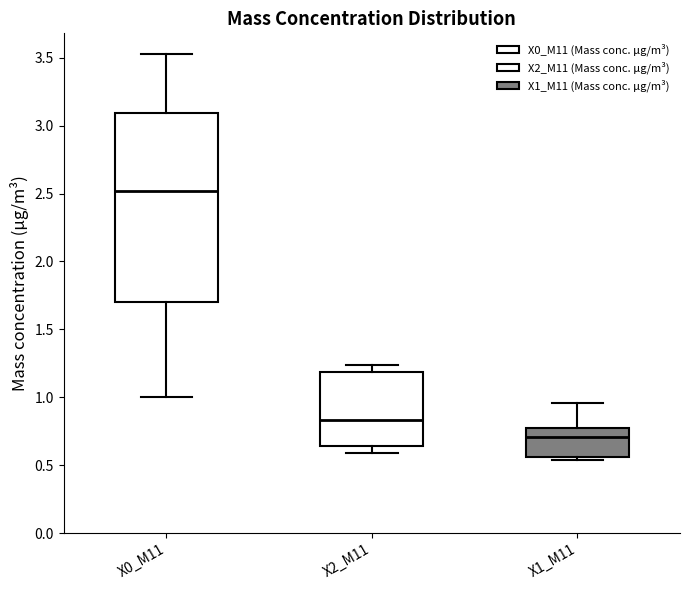

Which box has the lowest median line?

X1_M11